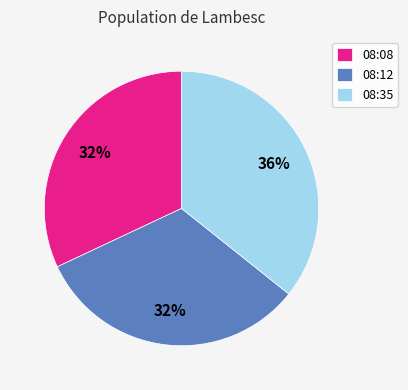

How many segments does this pie chart have?

3